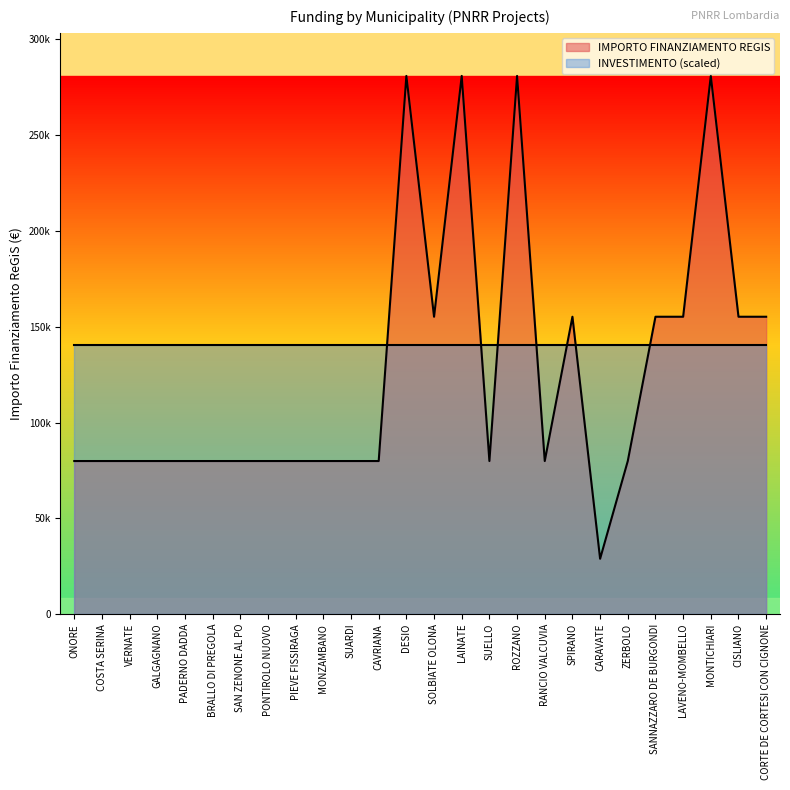

Does the chart have visible grid lines?

No